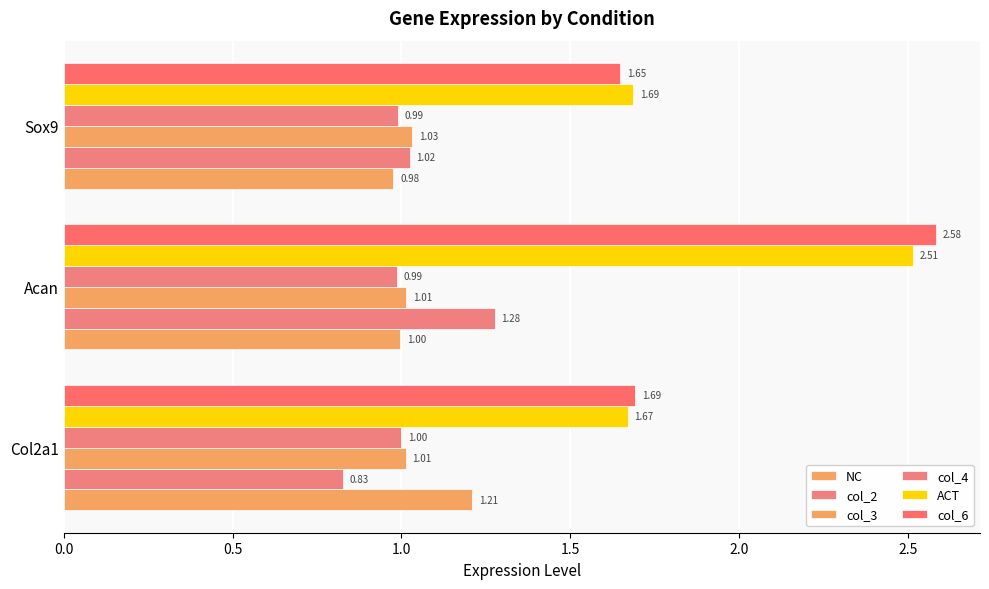

Count the number of data series in this chart.

6